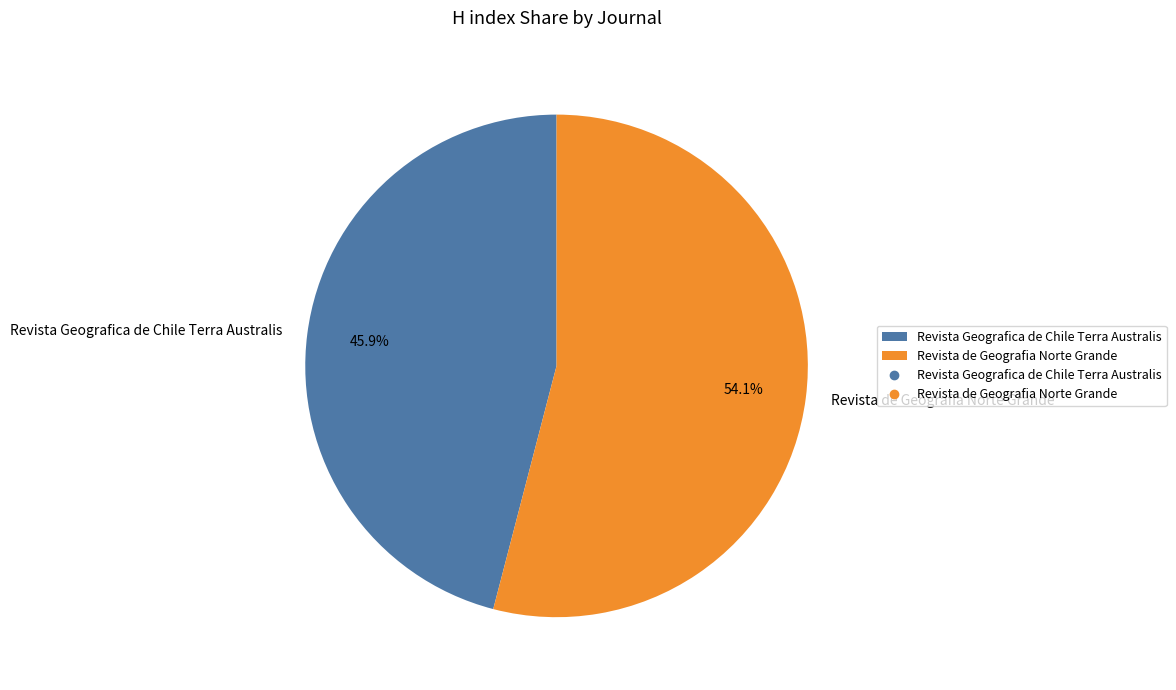

Does Revista de Geografia Norte Grande represent more than half of the total?

Yes